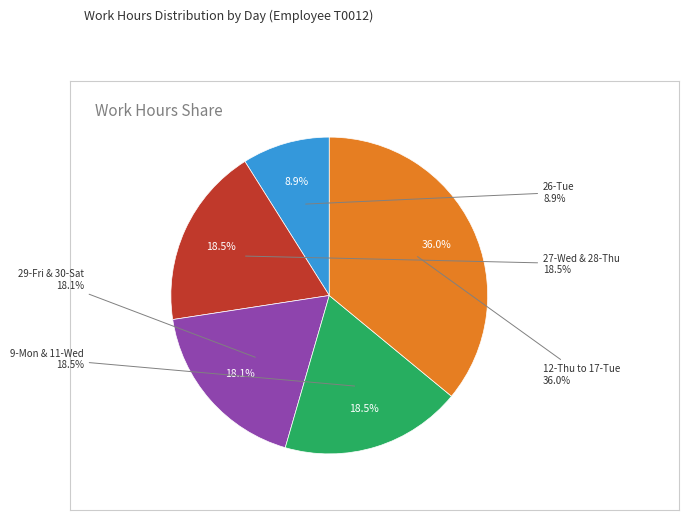

Does 11-Wed account for over 50% of the chart?

No